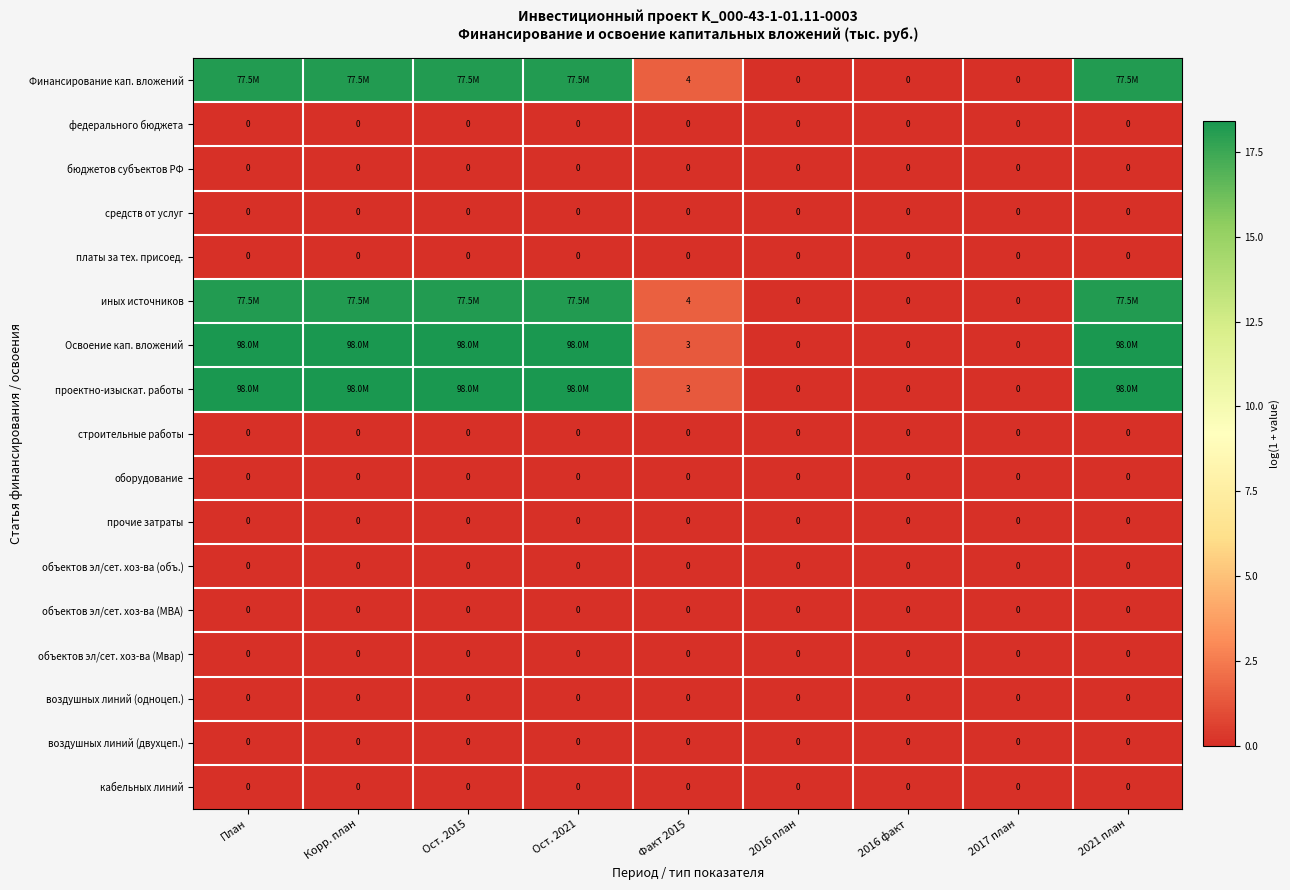

Which series has the widest spread of values?

Освоение кап. вложений